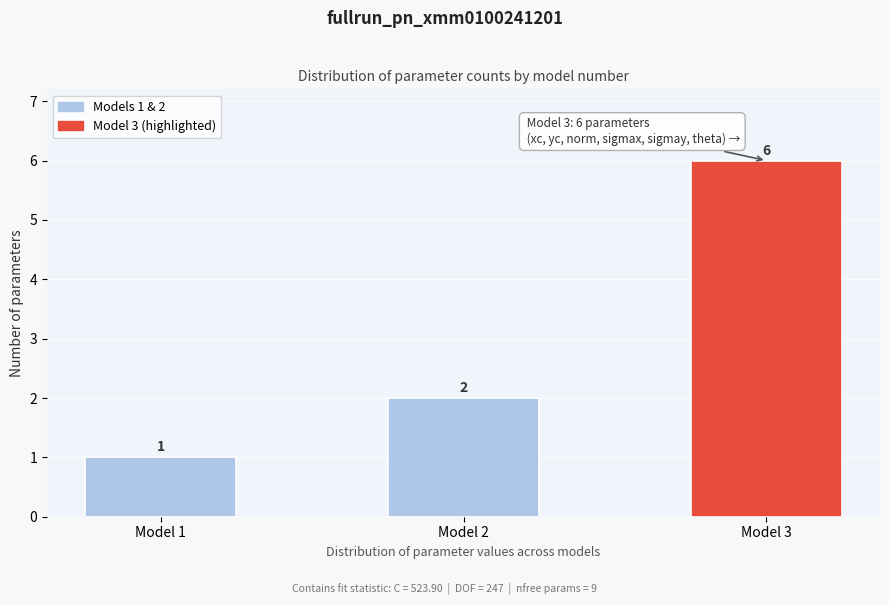

Reading left to right, extract all data points from this chart.

Model 1=1	Model 2=2	Model 3=6